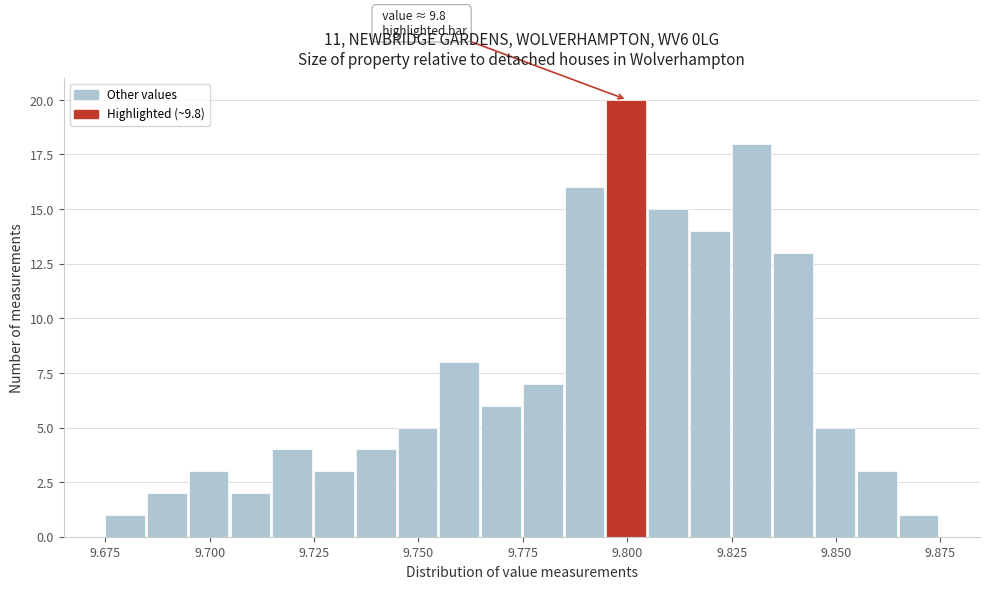

Read against the x-axis, roughly where is the centre of the tallest bar?

9.800